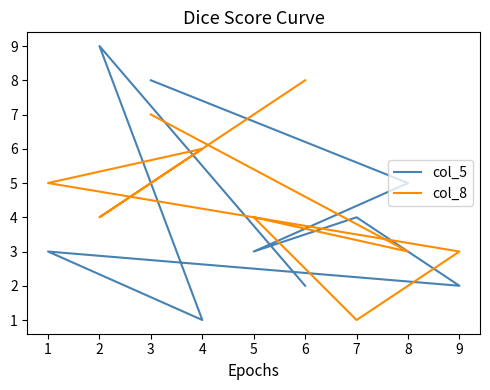

Reading left to right, what are all the values shown in this chart?

col_5: 2	9	1	3	2	4	3	5	8
col_8: 8	4	6	5	3	1	4	3	7